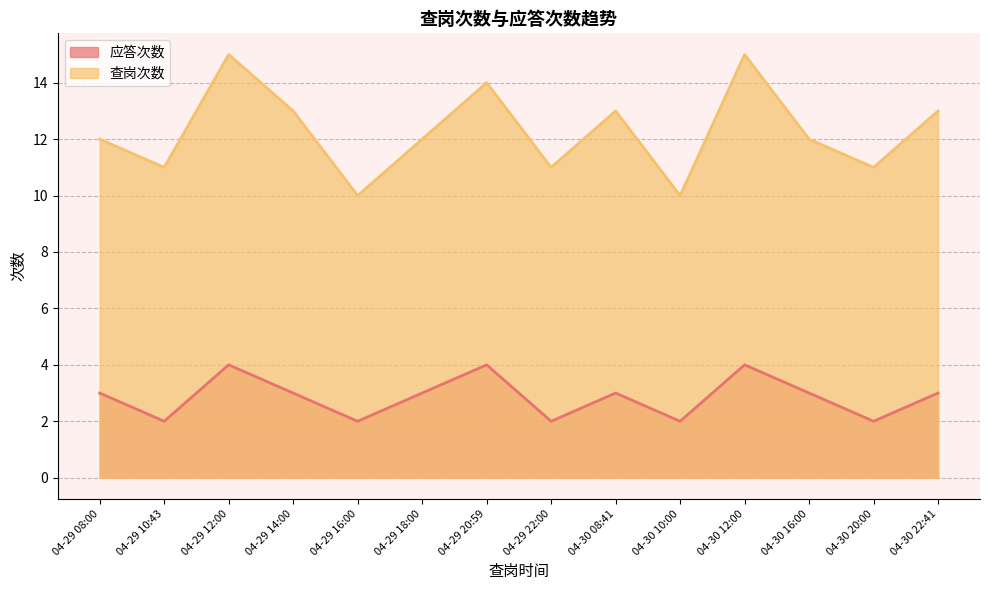

Where is 应答次数 nearest to the value 3?

04-29 08:00